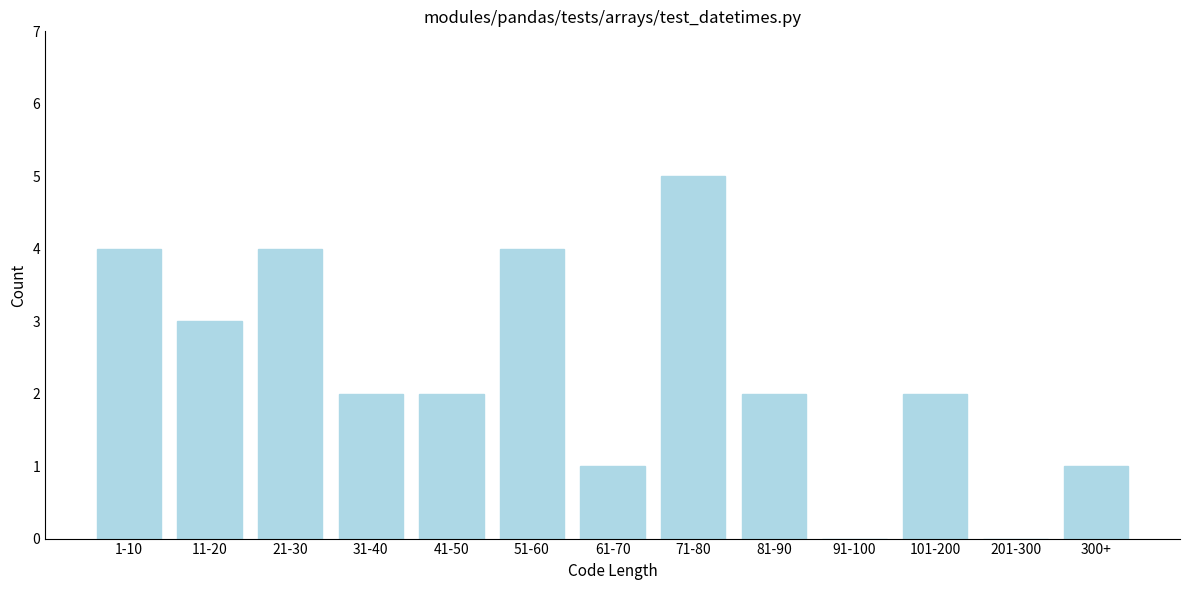

Reading left to right, list all the values displayed in this chart.

1-10=4	11-20=3	21-30=4	31-40=2	41-50=2	51-60=4	61-70=1	71-80=5	81-90=2	91-100=0	101-200=2	201-300=0	300+=1